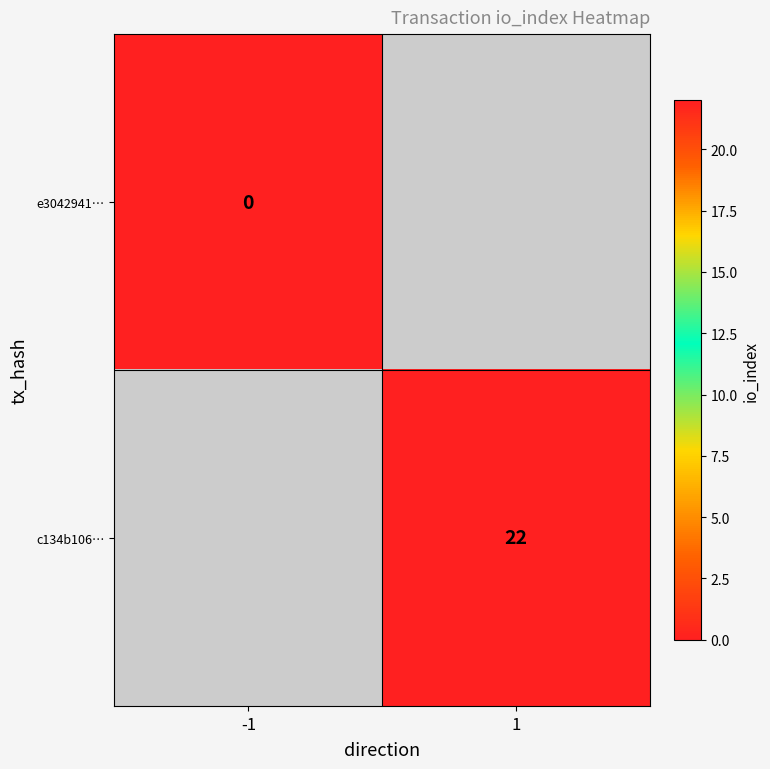

The value of c134b106… at 1 is 7. True or false?

False